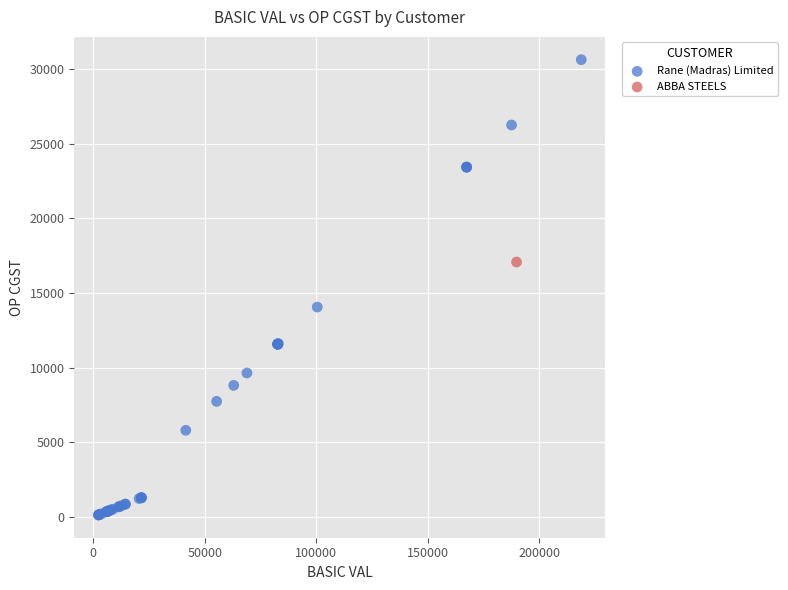

What are all the series names shown in the legend?

Rane (Madras) Limited, ABBA STEELS